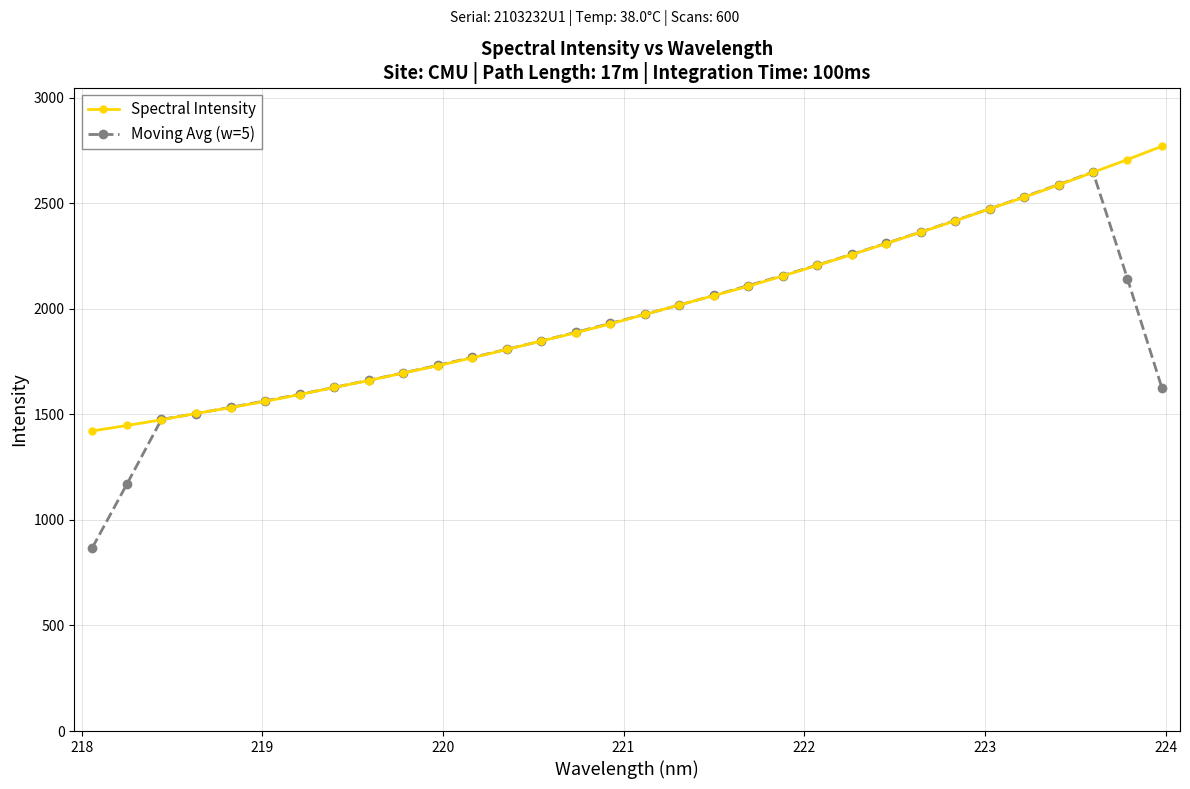

Which series has the largest range (max minus min)?

Moving Avg (w=5)